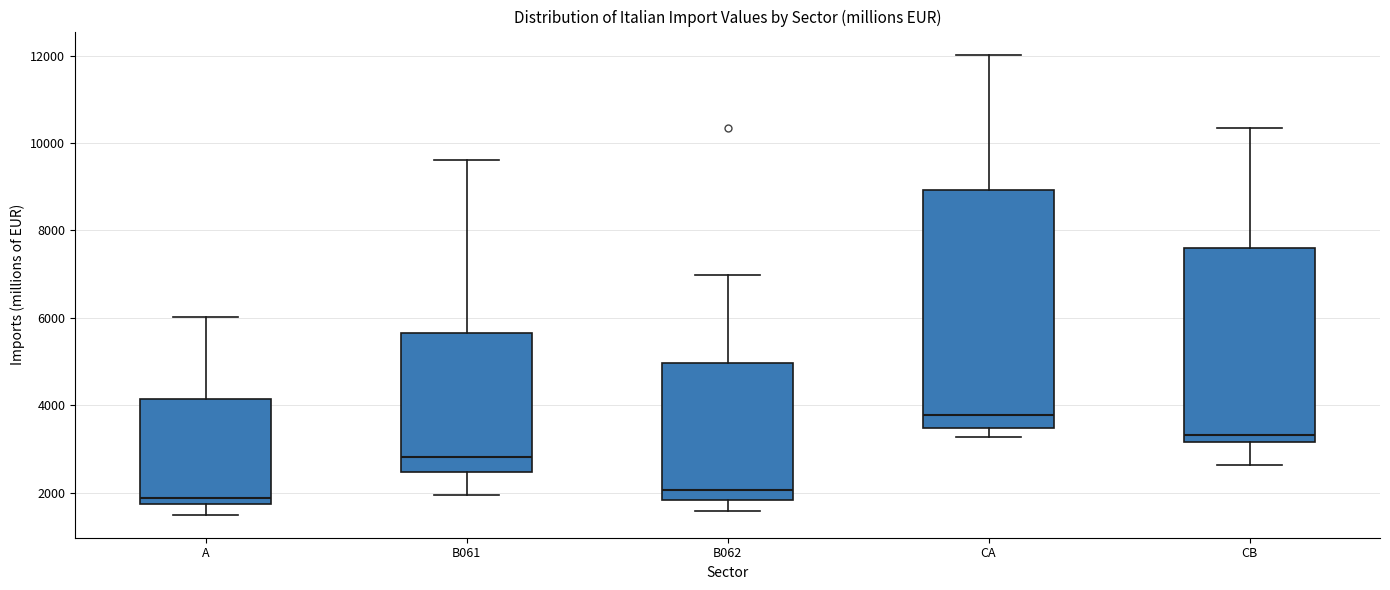

Which box is the tallest, from its lower edge to its upper edge?

CA